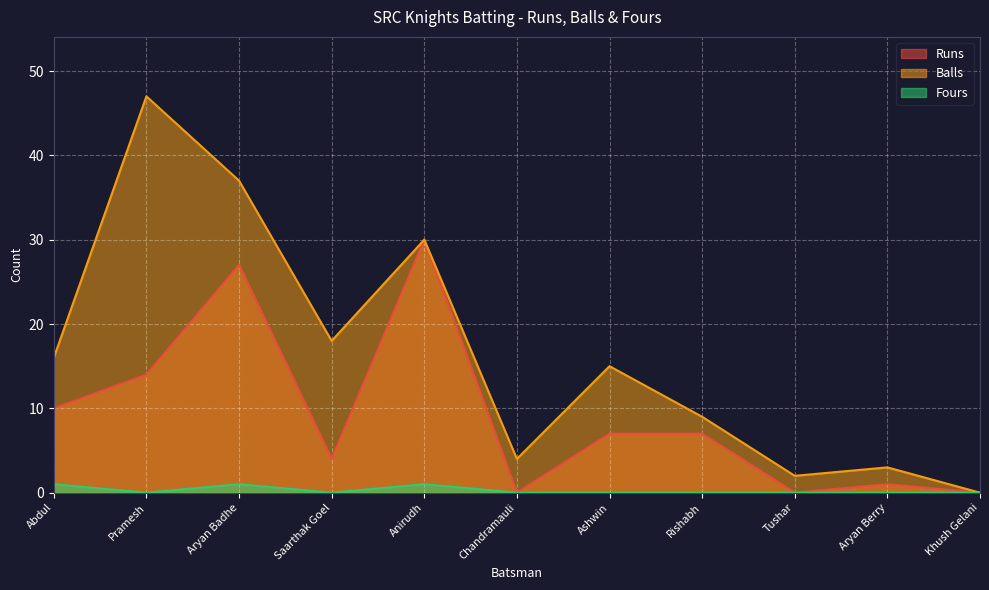

What is the label of the 1st point from the right?

Khush Gelani